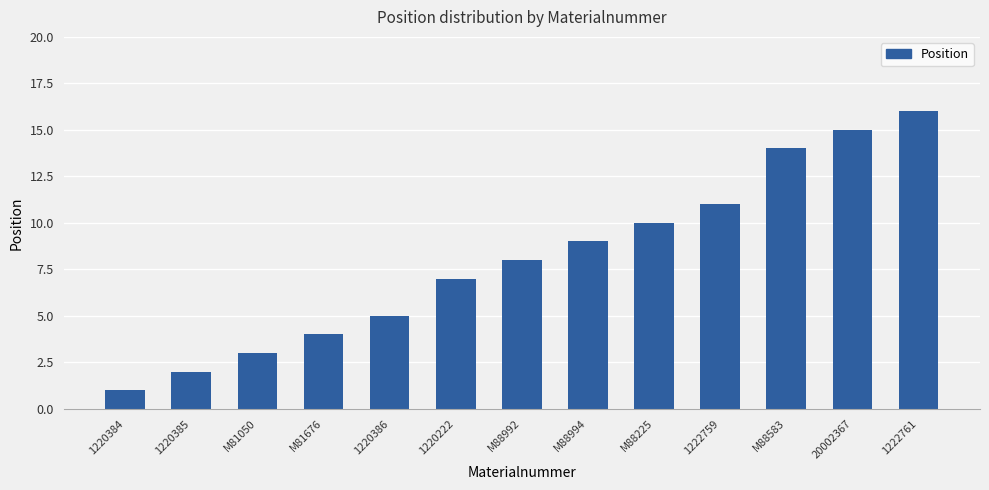

What is the label of the 12th bar from the right?

1220385